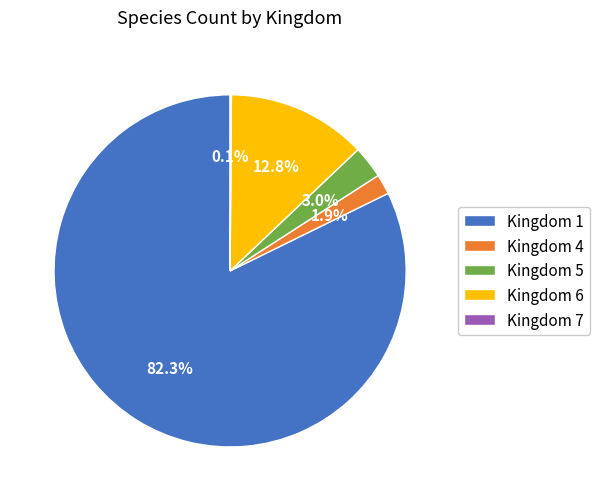

How much of the chart is everything except Kingdom 4?

98.1%